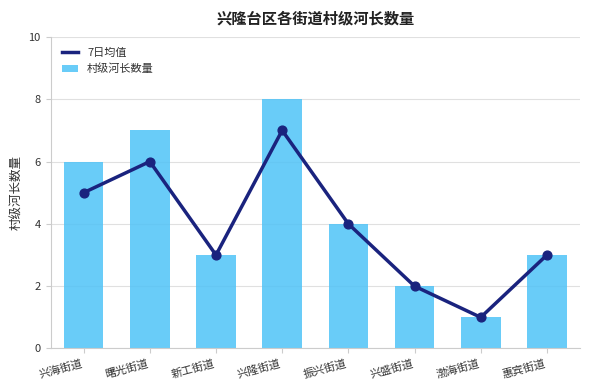

At which category is the sum across all series the highest?

兴隆街道